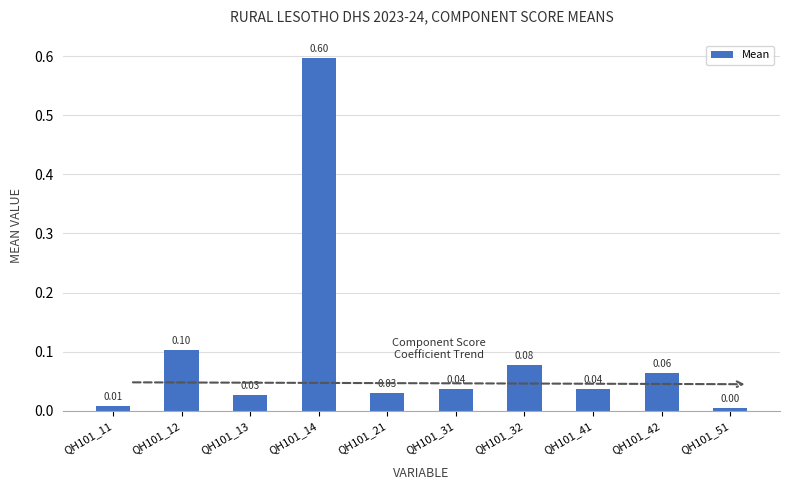

What is the sum of the values at QH101_14 and QH101_11?

0.6